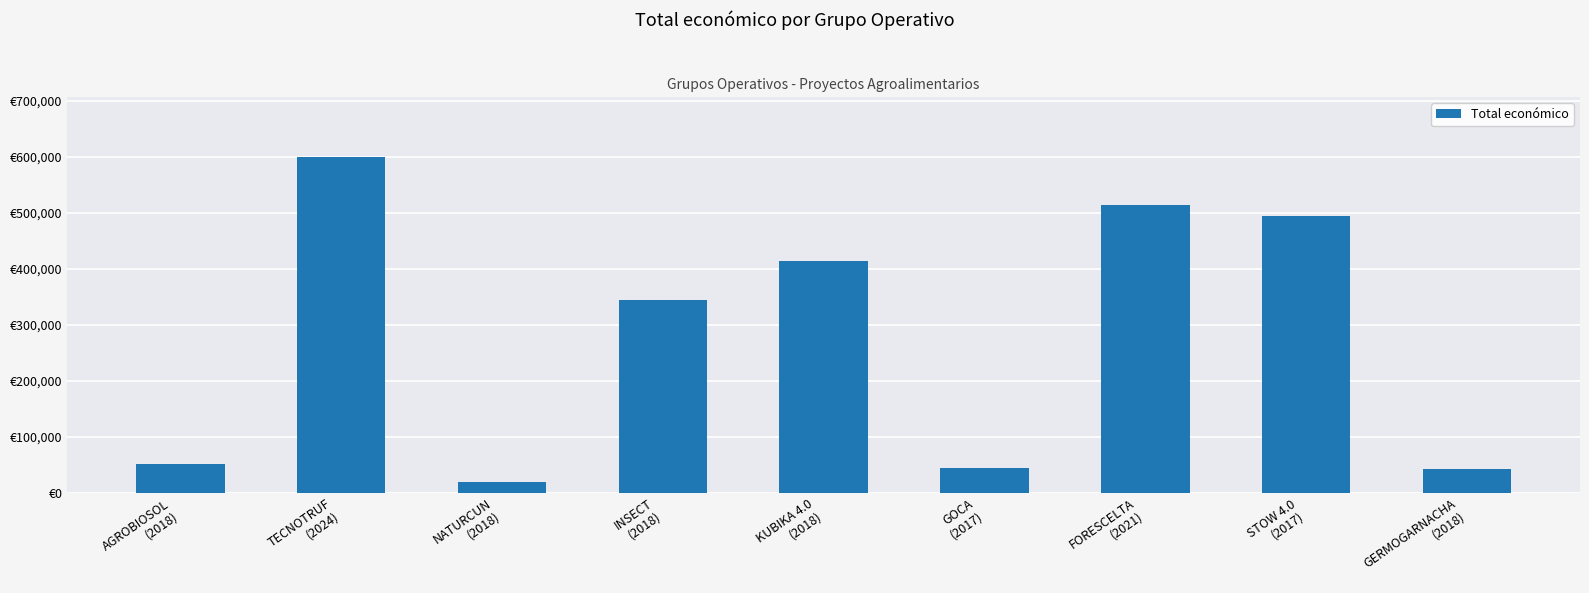

At which label does the data first exceed 344243?

TECNOTRUF
(2024)